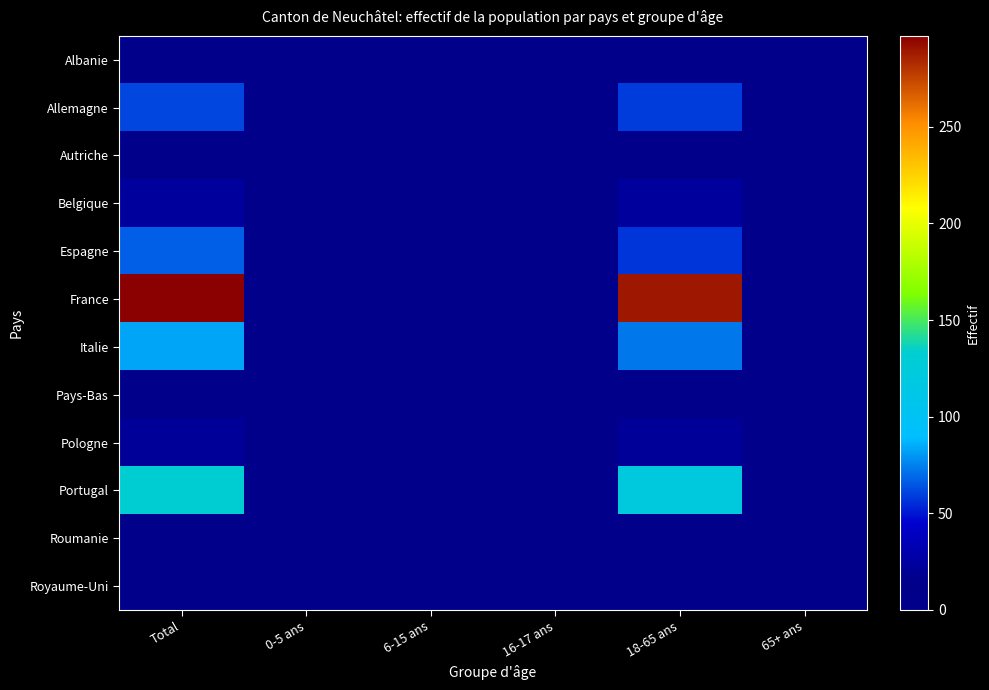

Reading left to right, list all the values displayed in this chart.

Albanie: Total=2	0-5 ans=0	6-15 ans=0	16-17 ans=0	18-65 ans=2	65+ ans=0
Allemagne: Total=61	0-5 ans=0	6-15 ans=0	16-17 ans=2	18-65 ans=59	65+ ans=0
Autriche: Total=15	0-5 ans=0	6-15 ans=0	16-17 ans=0	18-65 ans=15	65+ ans=0
Belgique: Total=23	0-5 ans=0	6-15 ans=0	16-17 ans=0	18-65 ans=23	65+ ans=0
Espagne: Total=67	0-5 ans=2	6-15 ans=8	16-17 ans=0	18-65 ans=57	65+ ans=0
France: Total=297	0-5 ans=1	6-15 ans=5	16-17 ans=1	18-65 ans=289	65+ ans=1
Italie: Total=83	0-5 ans=6	6-15 ans=3	16-17 ans=0	18-65 ans=73	65+ ans=1
Pays-Bas: Total=5	0-5 ans=0	6-15 ans=0	16-17 ans=1	18-65 ans=4	65+ ans=0
Pologne: Total=21	0-5 ans=0	6-15 ans=0	16-17 ans=0	18-65 ans=21	65+ ans=0
Portugal: Total=132	0-5 ans=7	6-15 ans=3	16-17 ans=1	18-65 ans=121	65+ ans=0
Roumanie: Total=10	0-5 ans=0	6-15 ans=0	16-17 ans=0	18-65 ans=10	65+ ans=0
Royaume-Uni: Total=11	0-5 ans=0	6-15 ans=0	16-17 ans=1	18-65 ans=10	65+ ans=0